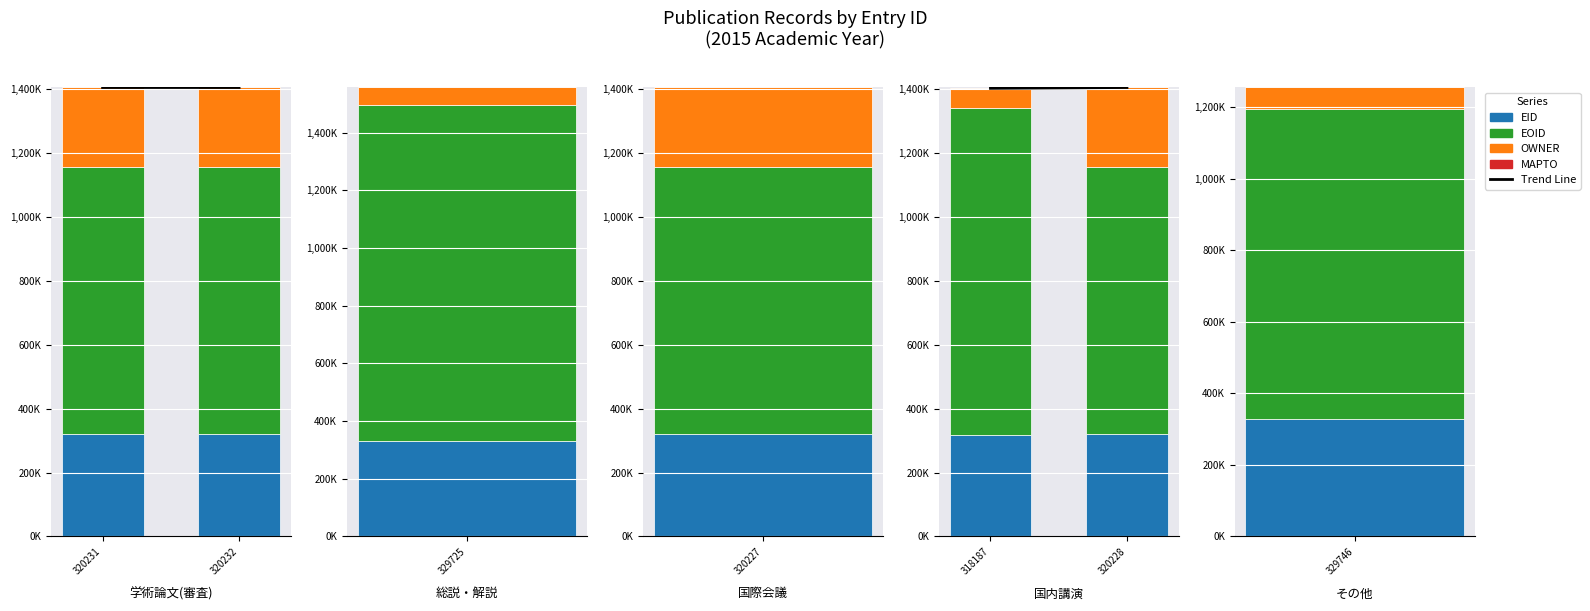

What is the difference between the maximum and minimum values in the OWNER series?

188.0